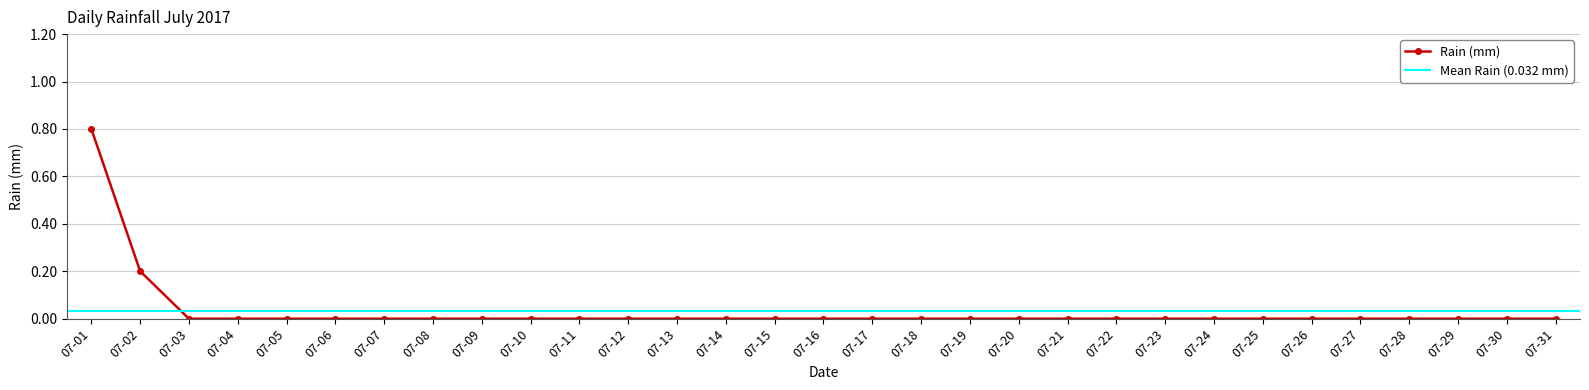

The value of Rain (mm) at 07-10 is 0.0. True or false?

True